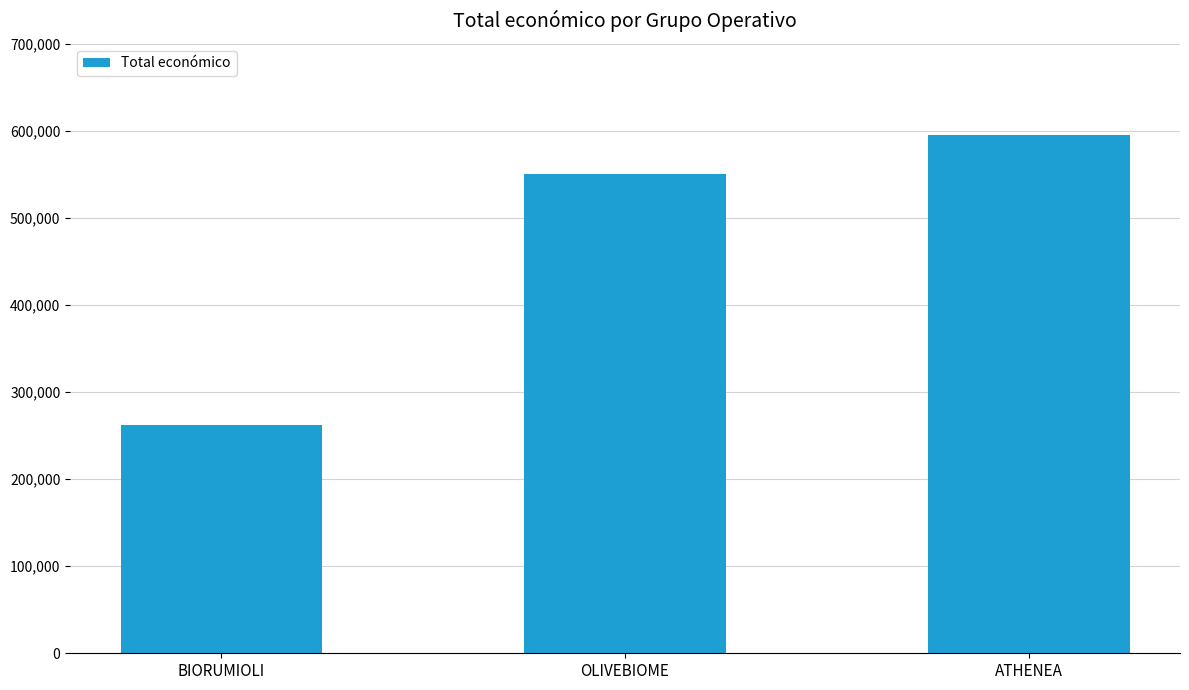

What is the greatest value displayed?

595436